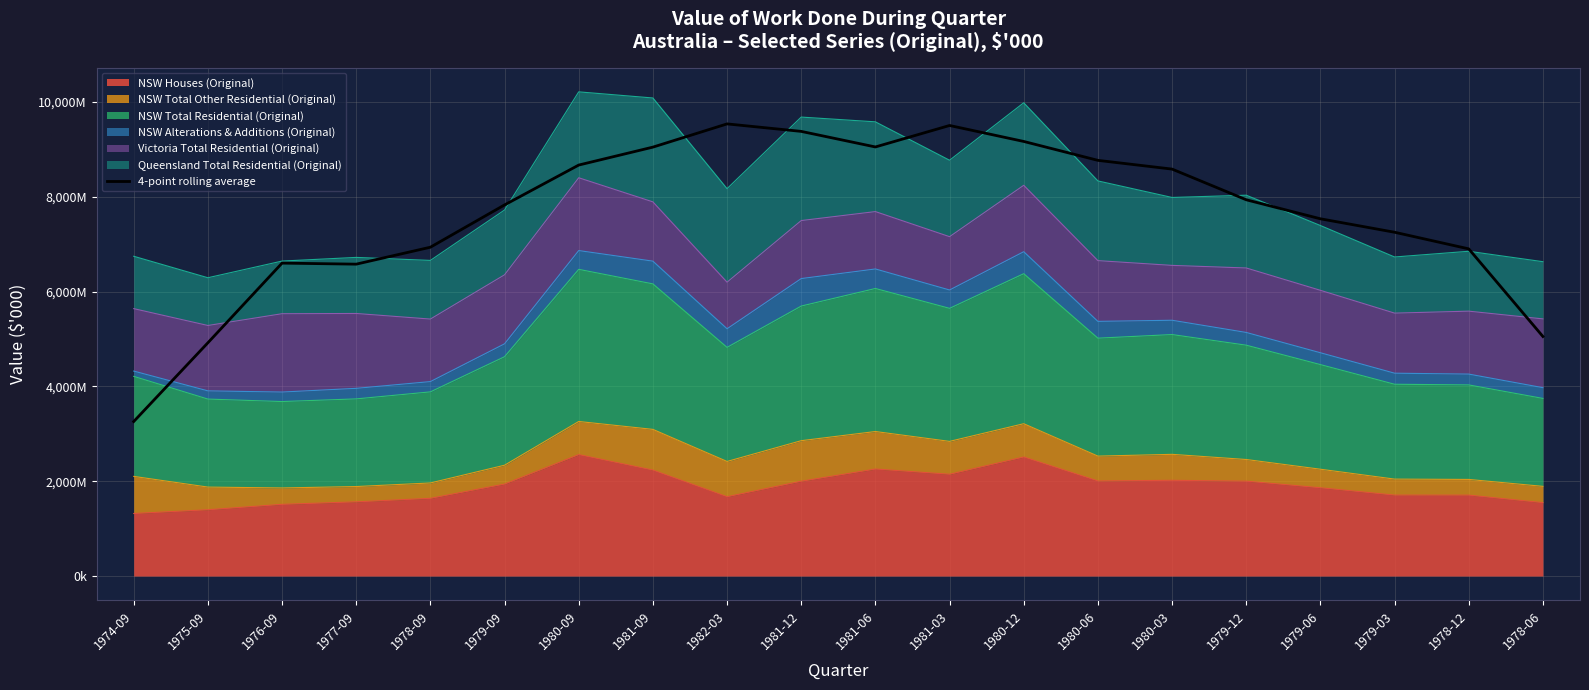

At which category does the chart reach its peak across all series?

1982-03